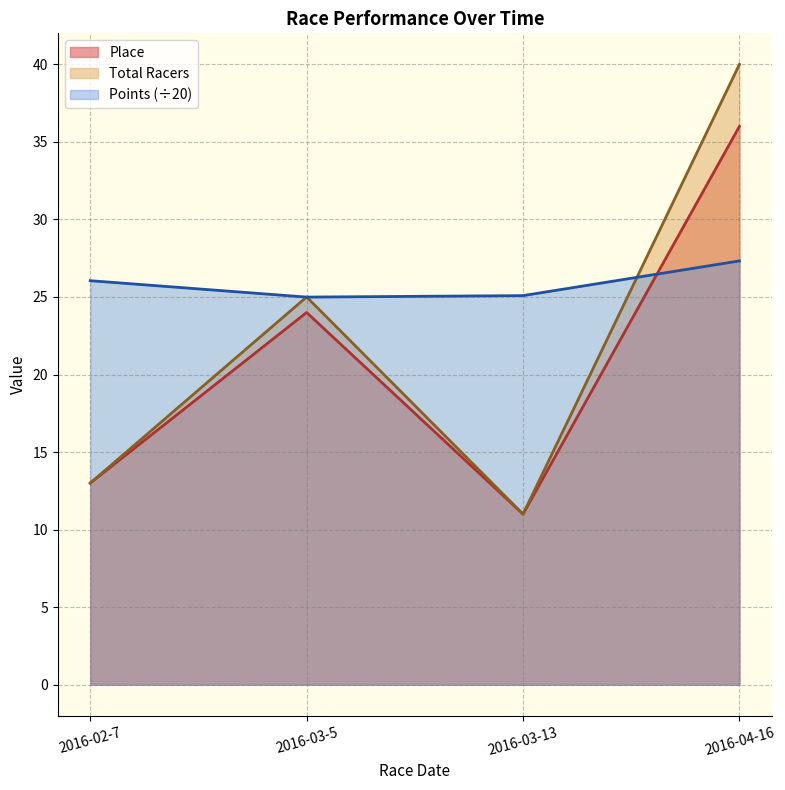

Reading right to left, list all the values displayed in this chart.

Place: 2016-04-16=36.0	2016-03-13=11.0	2016-03-5=24.0	2016-02-7=13.0
Total Racers: 2016-04-16=40.0	2016-03-13=11.0	2016-03-5=25.0	2016-02-7=13.0
Points: 2016-04-16=27.3	2016-03-13=25.1	2016-03-5=25.0	2016-02-7=26.1